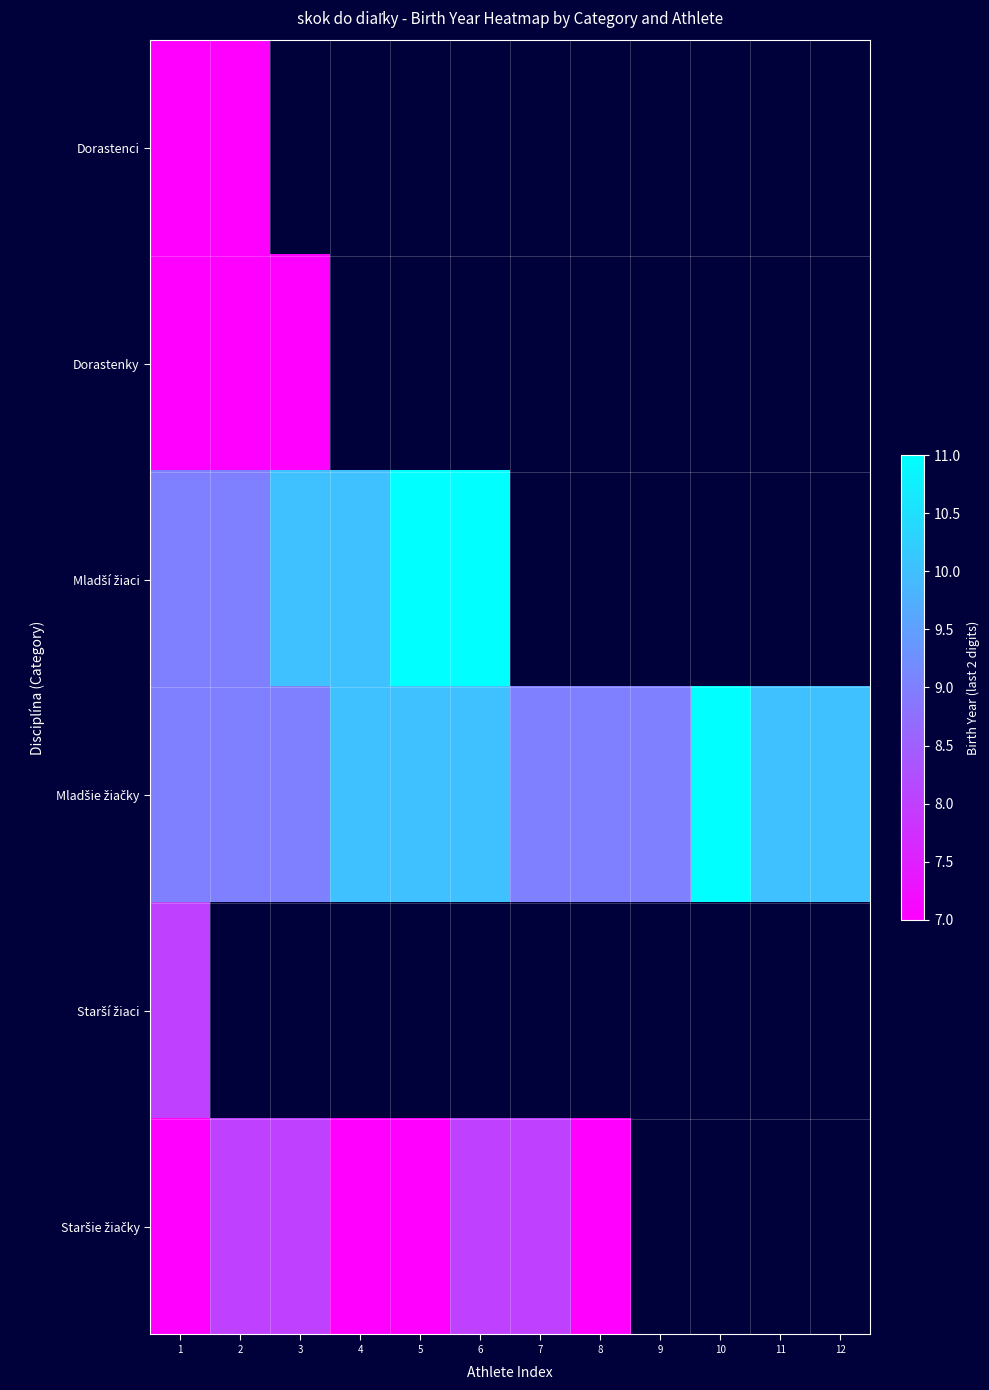

What is the difference between the maximum and minimum values in the Mladšie žiačky series?

2.0